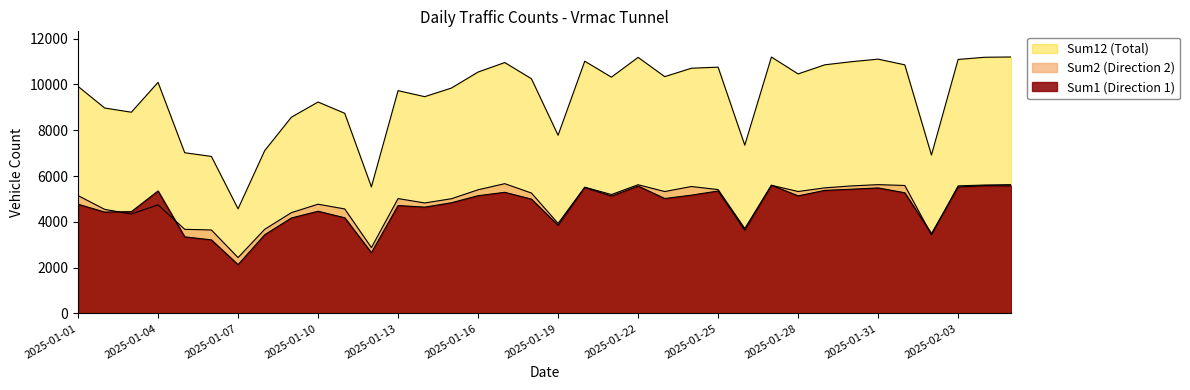

Where is Sum1 (Direction 1) nearest to the value 3865?

2025-01-19